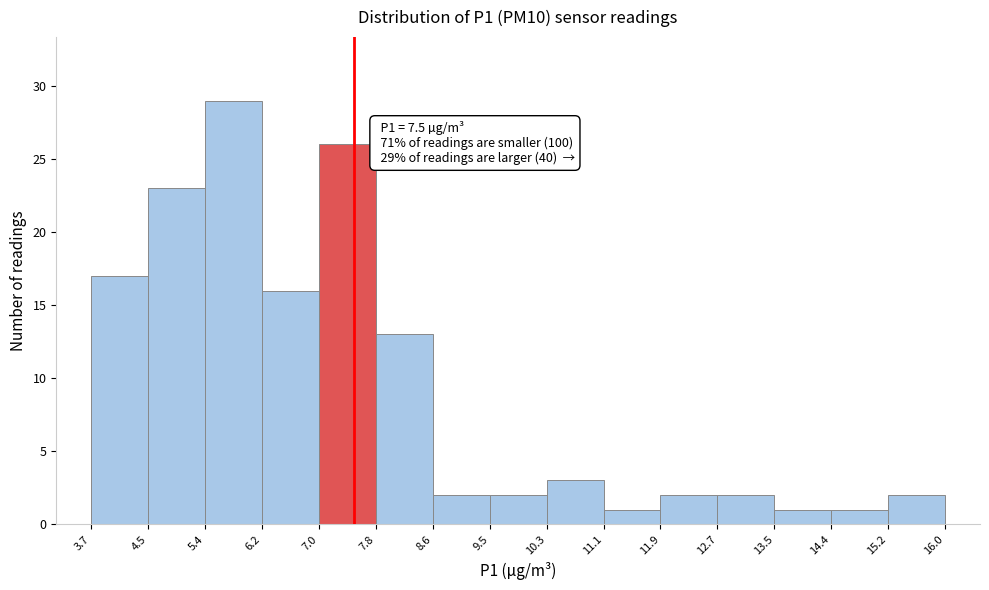

Over which range of the x-axis is the bar tallest?

5.4 to 6.2